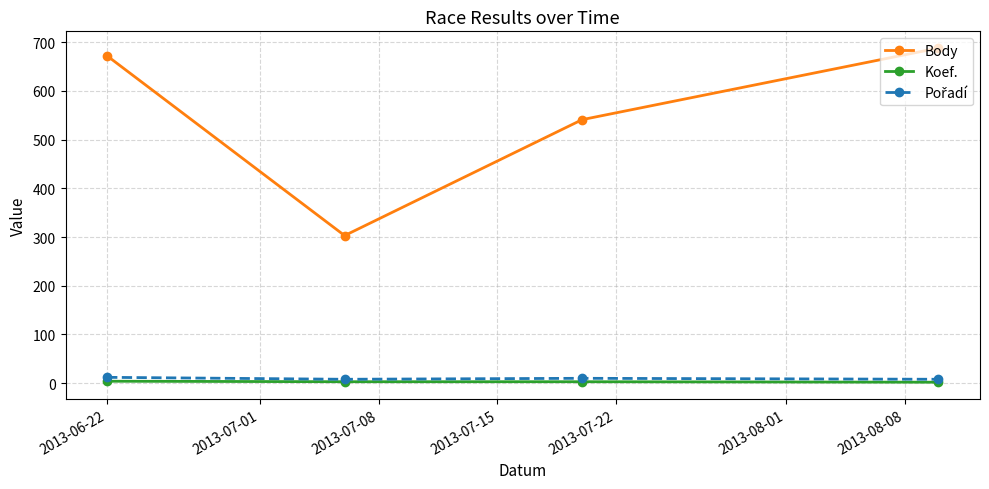

Which series has the largest total across all categories?

Body